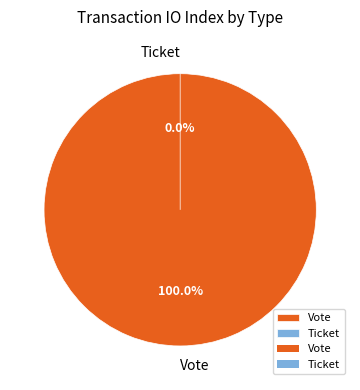

Is there a majority slice in this chart?

Yes